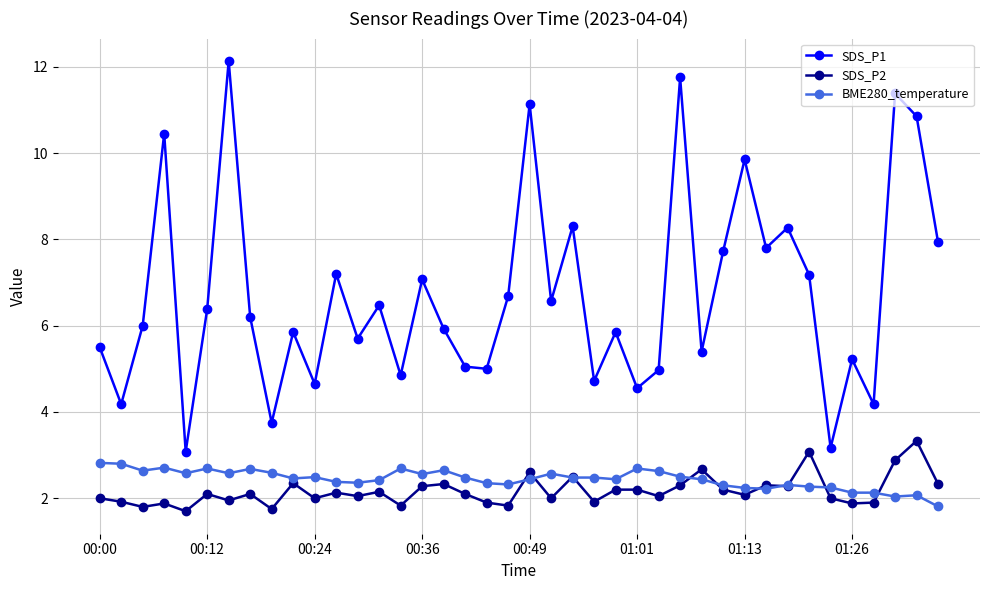

How many series are shown in this chart?

3